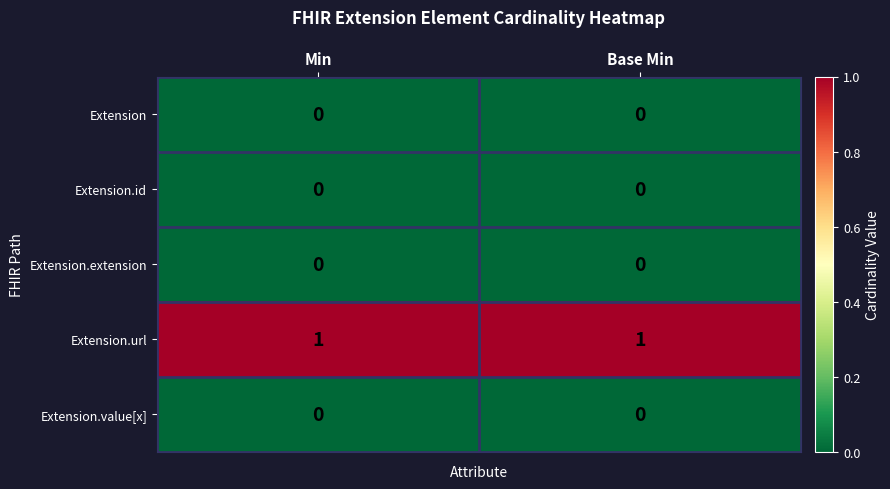

Count the number of data series in this chart.

5